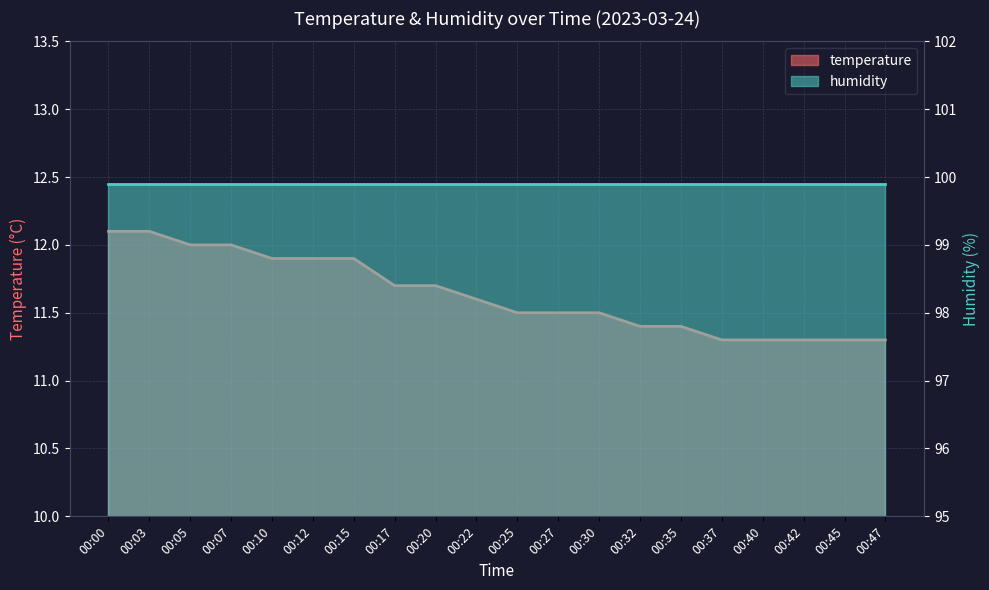

The value at 00:03 is 12.1. True or false?

True